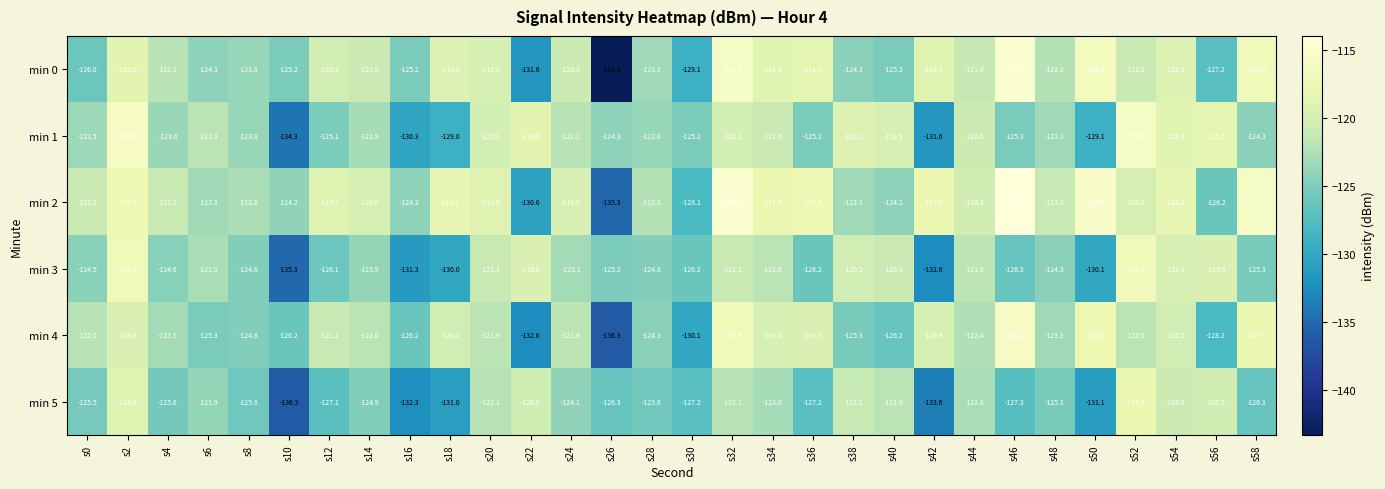

What is the average value of the min 5 series?

-125.3